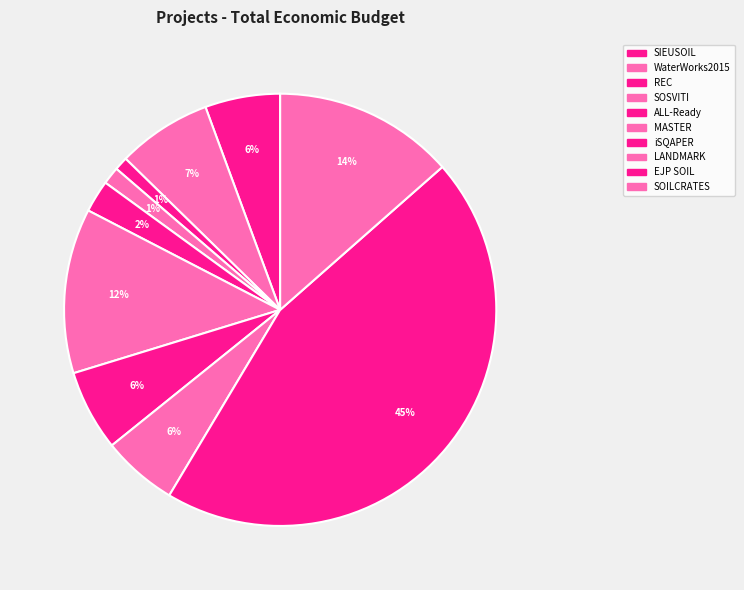

Is it true that LANDMARK is 18% of the pie?

False